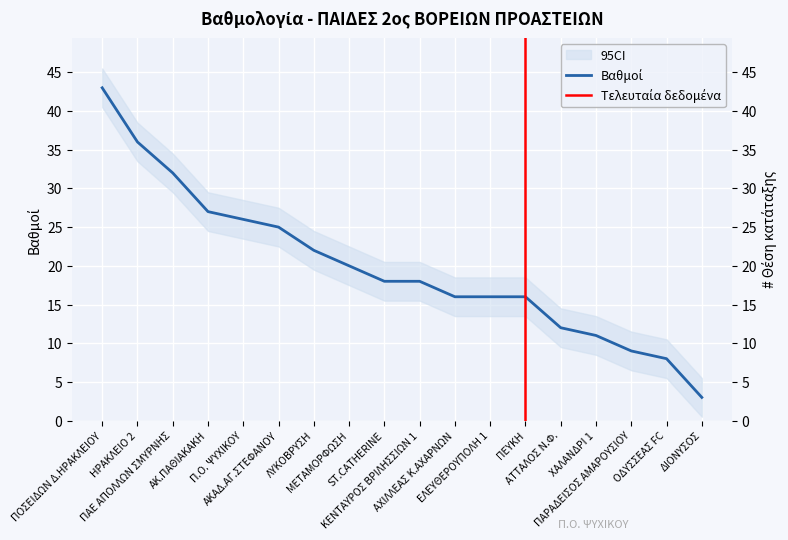

Rank the categories by value from lowest to highest.

ΔΙΟΝΥΣΟΣ, ΟΔΥΣΣΕΑΣ FC, ΠΑΡΑΔΕΙΣΟΣ ΑΜΑΡΟΥΣΙΟΥ, ΧΑΛΑΝΔΡΙ 1, ΑΤΤΑΛΟΣ Ν.Φ., ΑΧΙΛΛΕΑΣ Κ.ΑΧΑΡΝΩΝ, ΕΛΕΥΘΕΡΟΥΠΟΛΗ 1, ΠΕΥΚΗ, ST.CATHERINE, ΚΕΝΤΑΥΡΟΣ ΒΡΙΛΗΣΣΙΩΝ 1, ΜΕΤΑΜΟΡΦΩΣΗ, ΛΥΚΟΒΡΥΣΗ, ΑΚΑΔ.ΑΓ.ΣΤΕΦΑΝΟΥ, Π.Ο. ΨΥΧΙΚΟΥ, ΑΚ.ΠΑΘΙΑΚΑΚΗ, ΠΑΕ ΑΠΟΛΛΩΝ ΣΜΥΡΝΗΣ, ΗΡΑΚΛΕΙΟ 2, ΠΟΣΕΙΔΩΝ Δ.ΗΡΑΚΛΕΙΟΥ